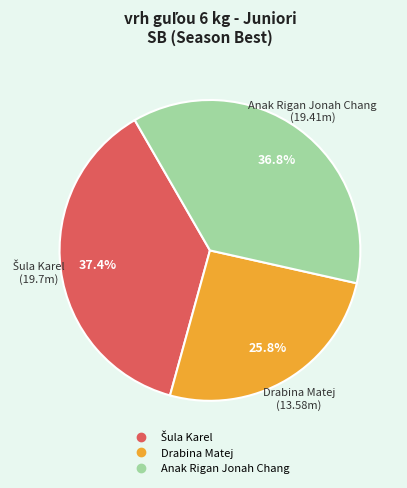

Between Anak Rigan Jonah Chang and Drabina Matej, which is larger?

Anak Rigan Jonah Chang